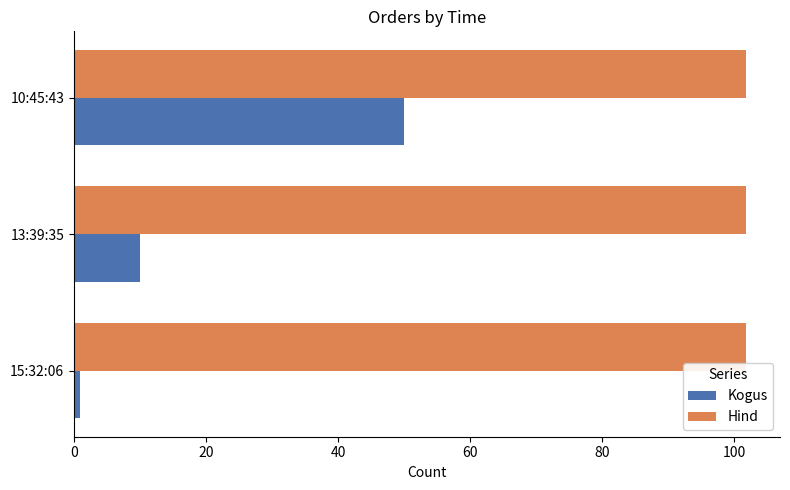

Count the number of categories in the chart.

3